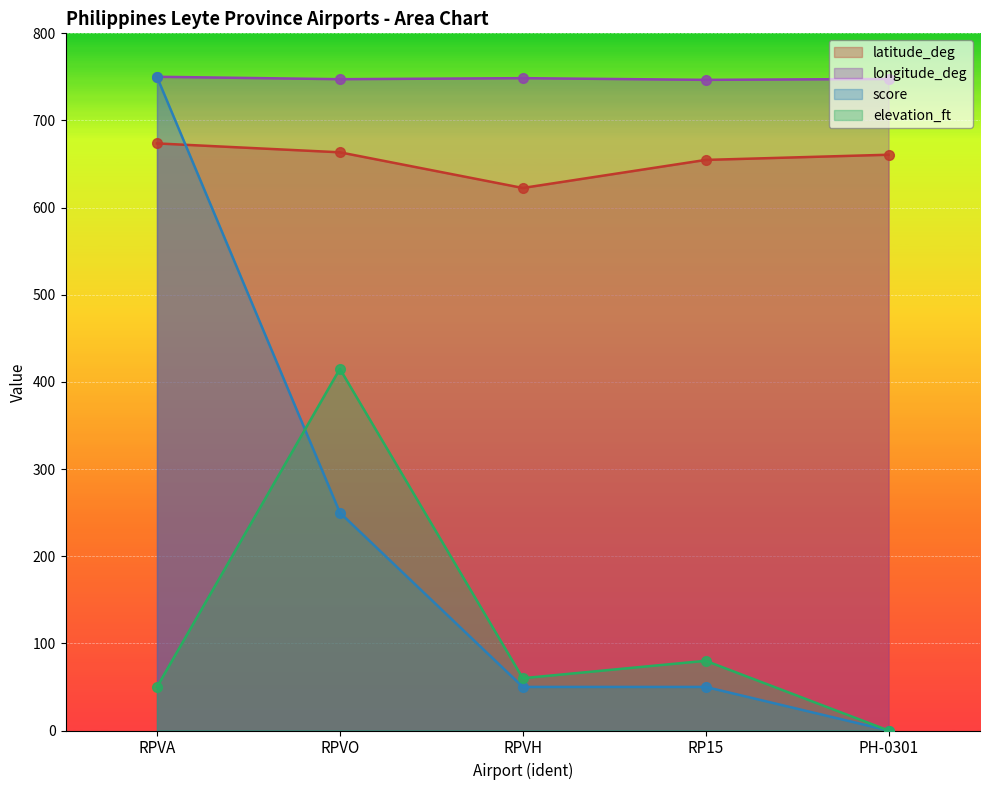

True or false: elevation_ft and longitude_deg intersect in this chart.

False